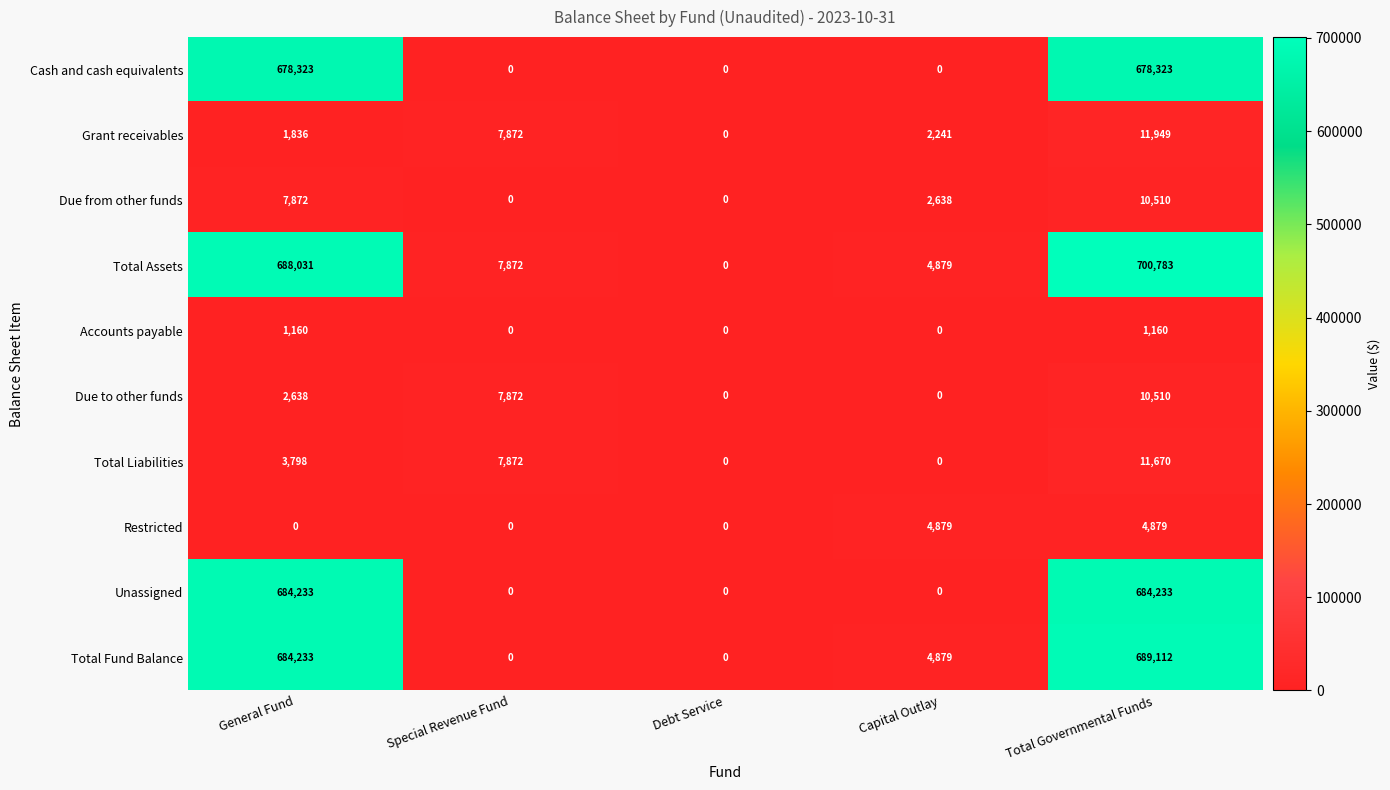

What is the highest value of the Due to other funds series?

10510